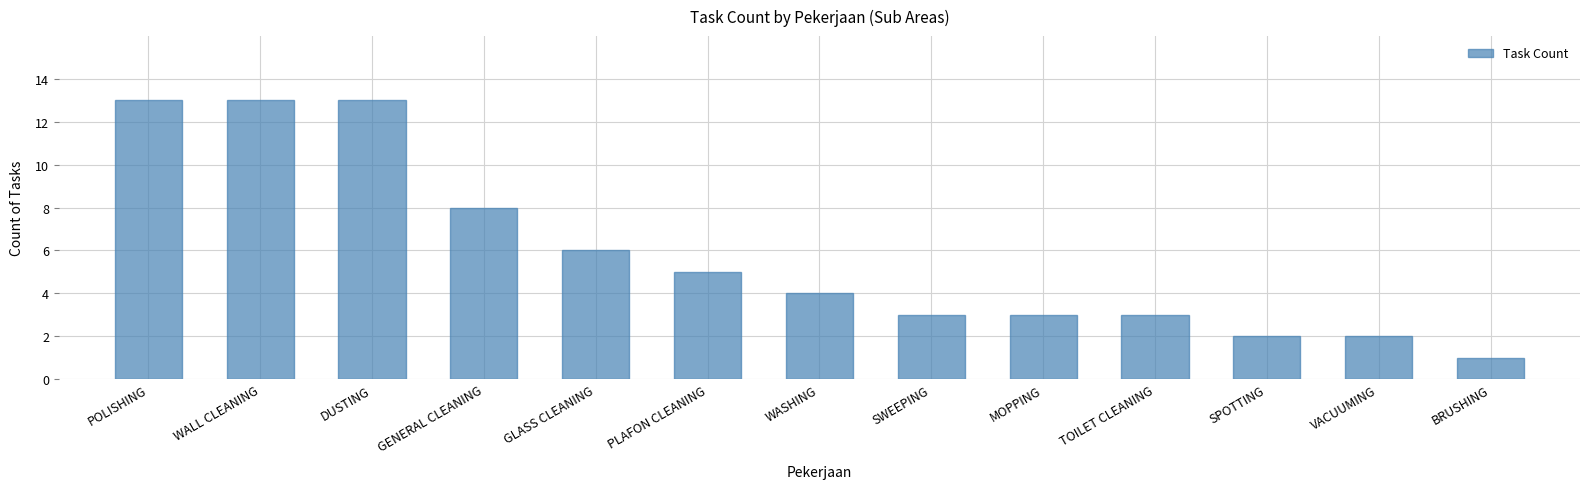

What is the value of the 10th bar from the left?

3